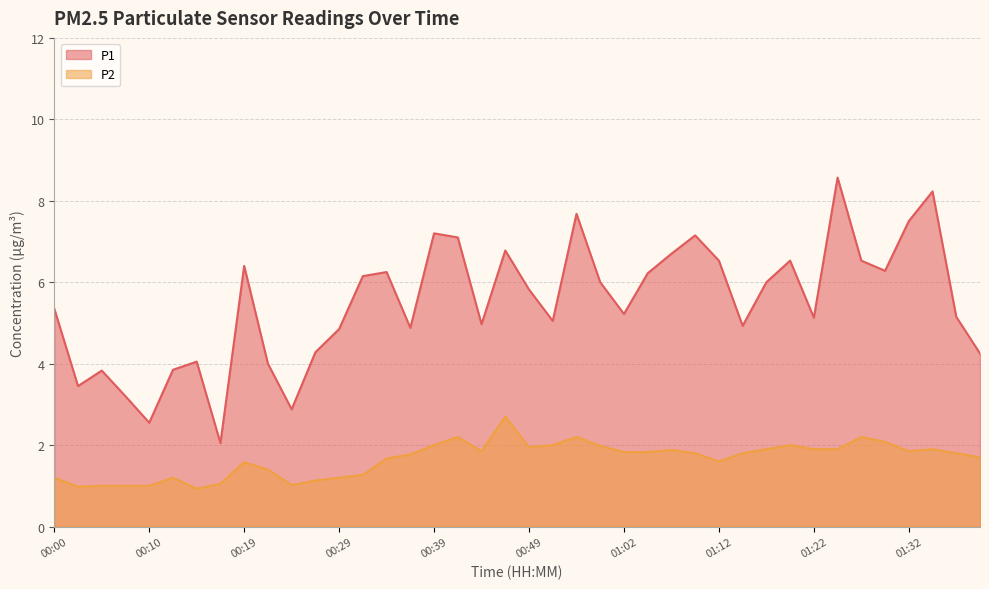

Which category has the highest value in the P2 series?

00:46